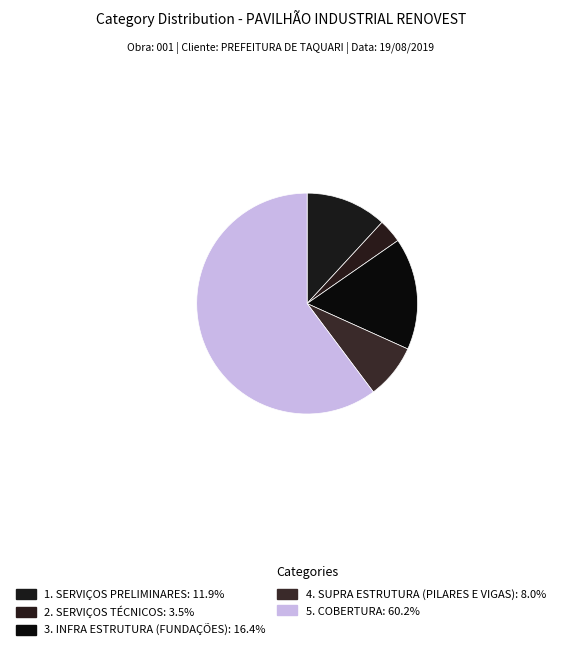

Is it true that 4. SUPRA ESTRUTURA (PILARES E VIGAS) is 8% of the pie?

True